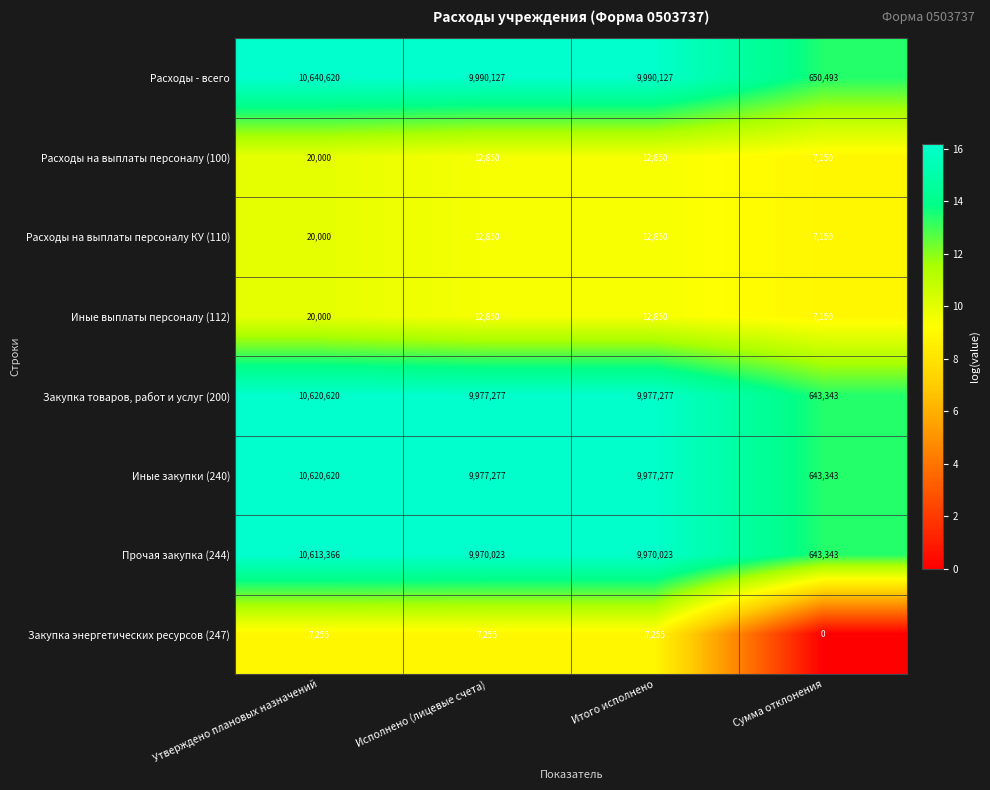

Between Утверждено плановых назначений and Исполнено (лицевые счета), which series saw the biggest shift?

Расходы - всего